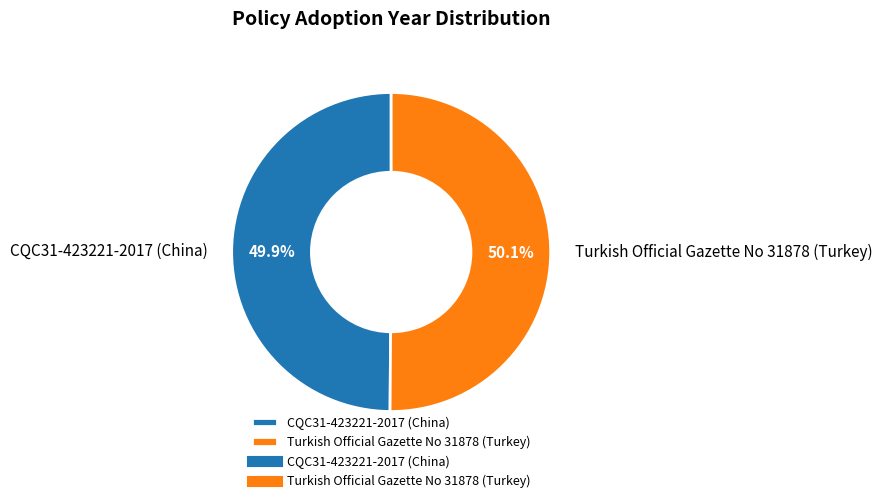

To the nearest percent, what is the combined percentage of CQC31-423221-2017 (China) and Turkish Official Gazette No 31878 (Turkey)?

100%